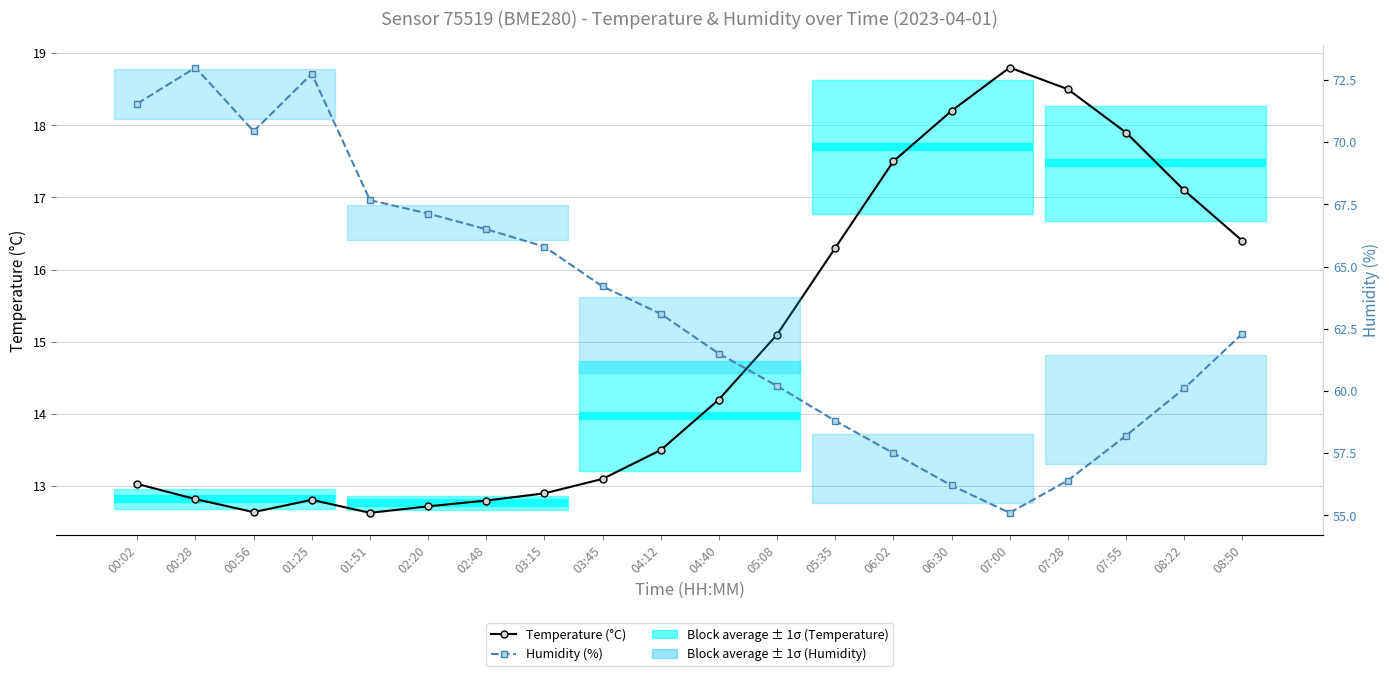

What is the difference between the highest and lowest values at 03:45?

51.1